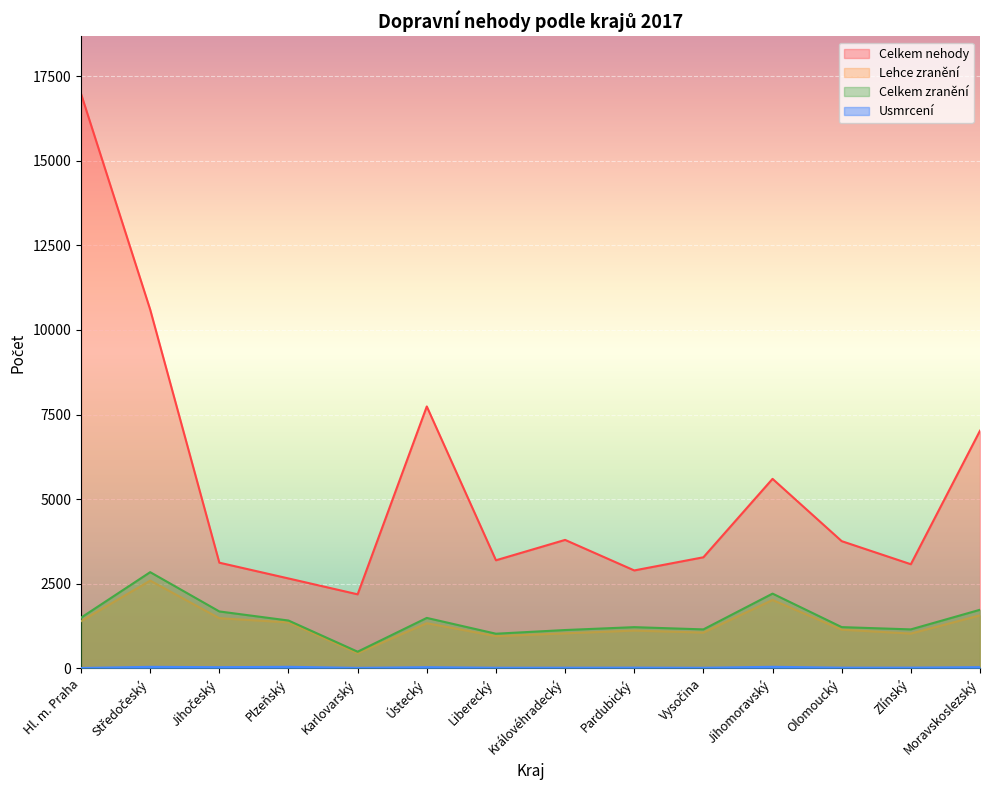

Which category has the lowest value in the Usmrcení series?

Hl. m. Praha